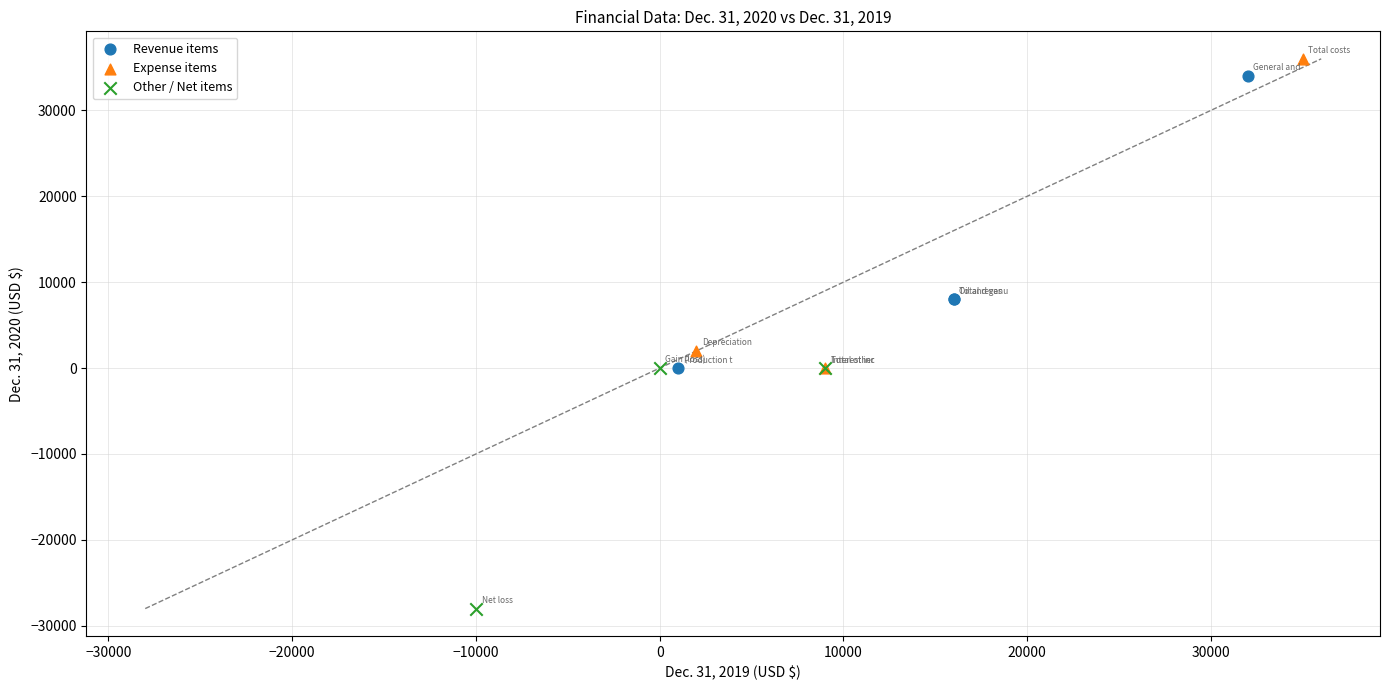

Which series contains the lowest Y value?

Other / Net items